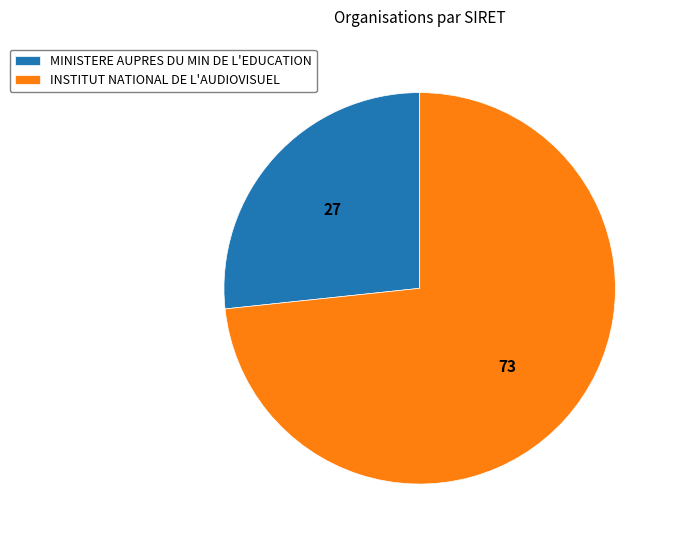

Which has a higher value, MINISTERE AUPRES DU MIN DE L'EDUCATION or INSTITUT NATIONAL DE L'AUDIOVISUEL?

INSTITUT NATIONAL DE L'AUDIOVISUEL